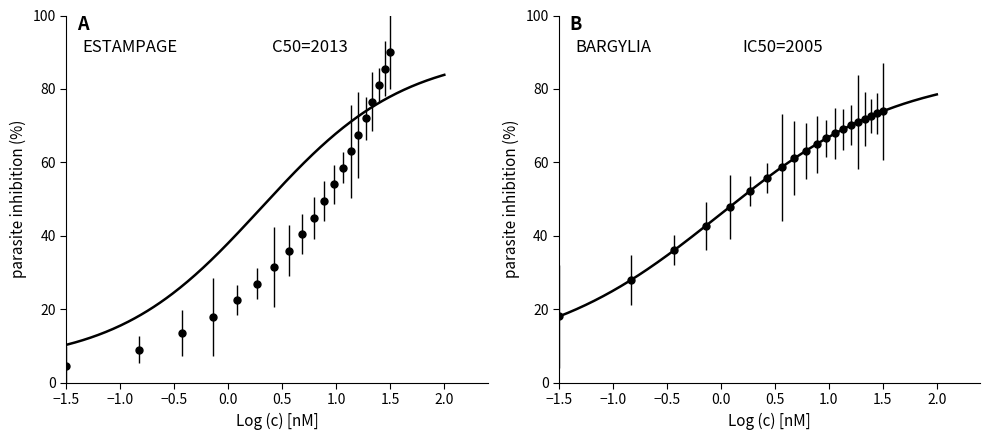

Does the chart have visible grid lines?

No